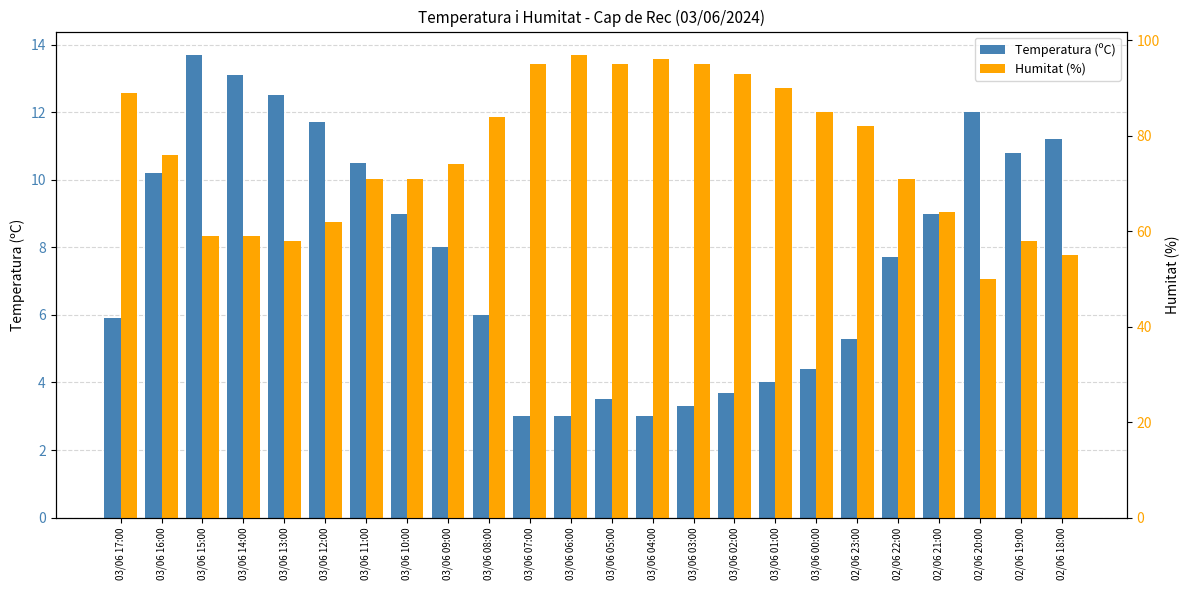

Between 03/06 04:00 and 02/06 20:00, which is larger?

02/06 20:00